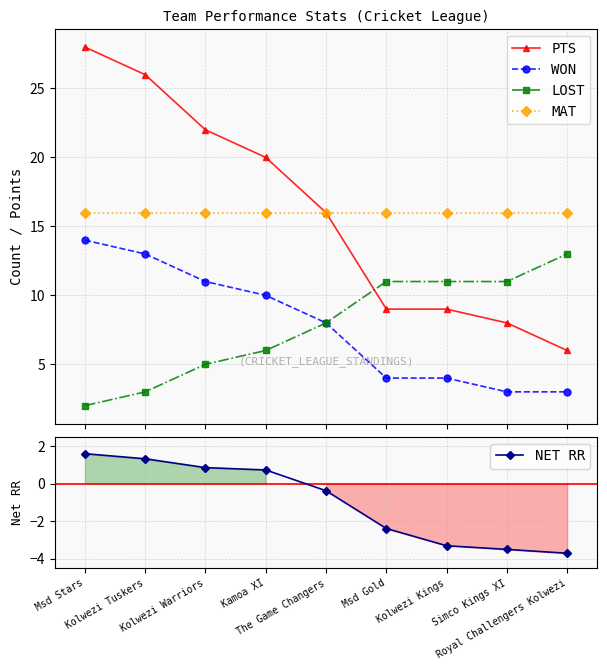

What is the smallest value displayed?

-3.7